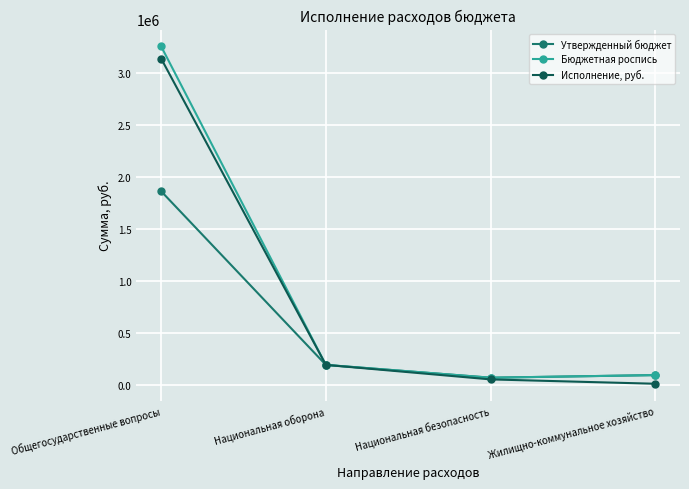

Reading left to right, extract all data points from this chart.

Утвержденный бюджет: Общегосударственные вопросы=1863442.7	Национальная оборона=193080.6	Национальная безопасность=70000.0	Жилищно-коммунальное хозяйство=95000.0
Бюджетная роспись: Общегосударственные вопросы=3257124.1	Национальная оборона=193080.6	Национальная безопасность=70000.0	Жилищно-коммунальное хозяйство=95000.0
Исполнение, руб.: Общегосударственные вопросы=3139771.2	Национальная оборона=193080.6	Национальная безопасность=53616.8	Жилищно-коммунальное хозяйство=11696.2